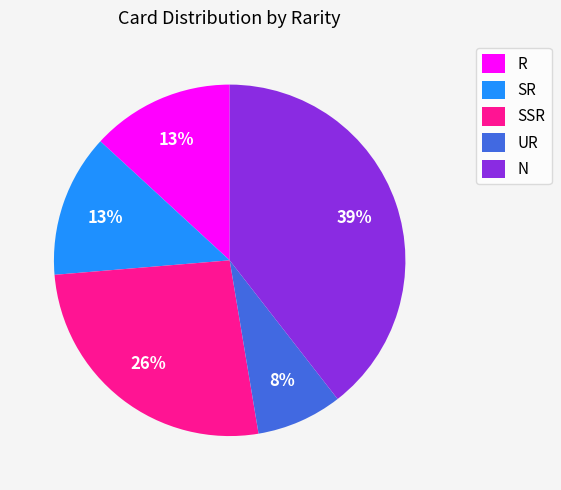

Is it true that SSR is 26% of the pie?

True